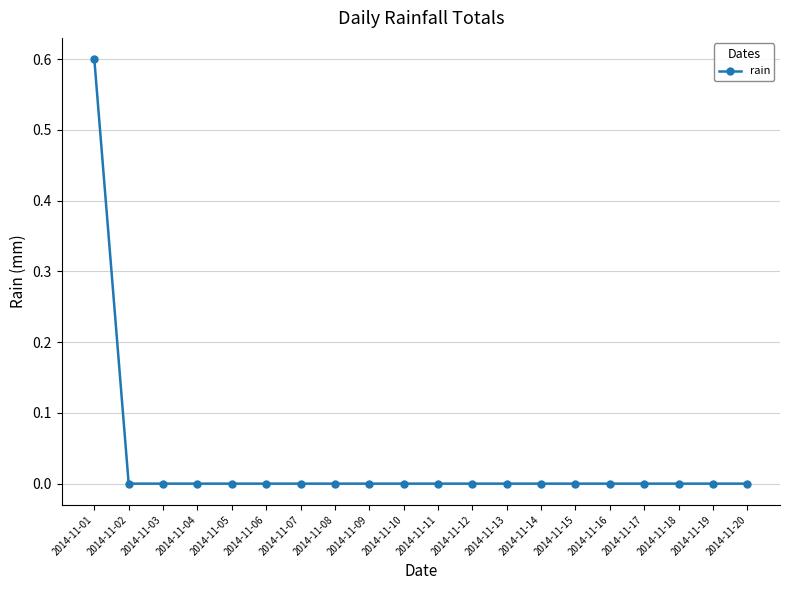

What is the maximum value shown in the chart?

0.6